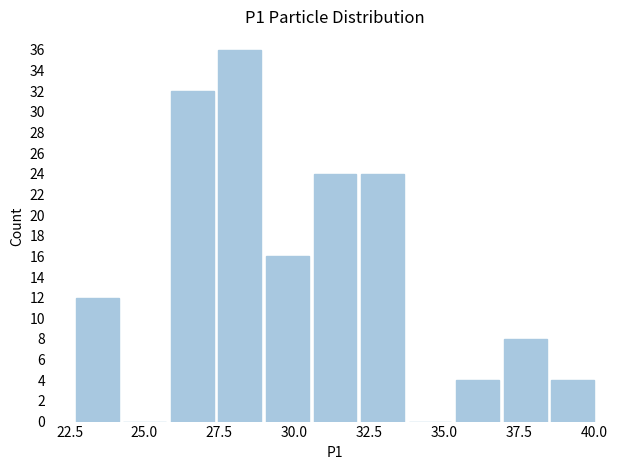

Read against the x-axis, roughly where is the centre of the tallest bar?

28.0